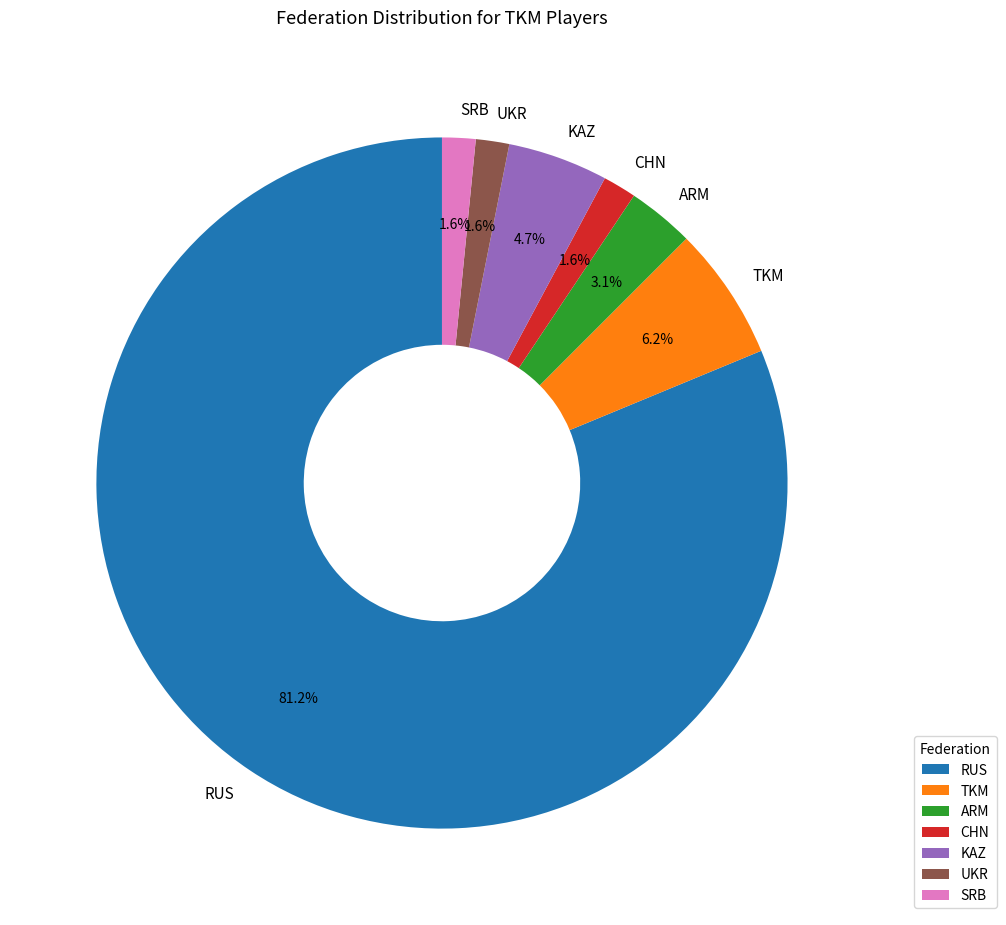

To the nearest percent, what portion does CHN represent?

2%